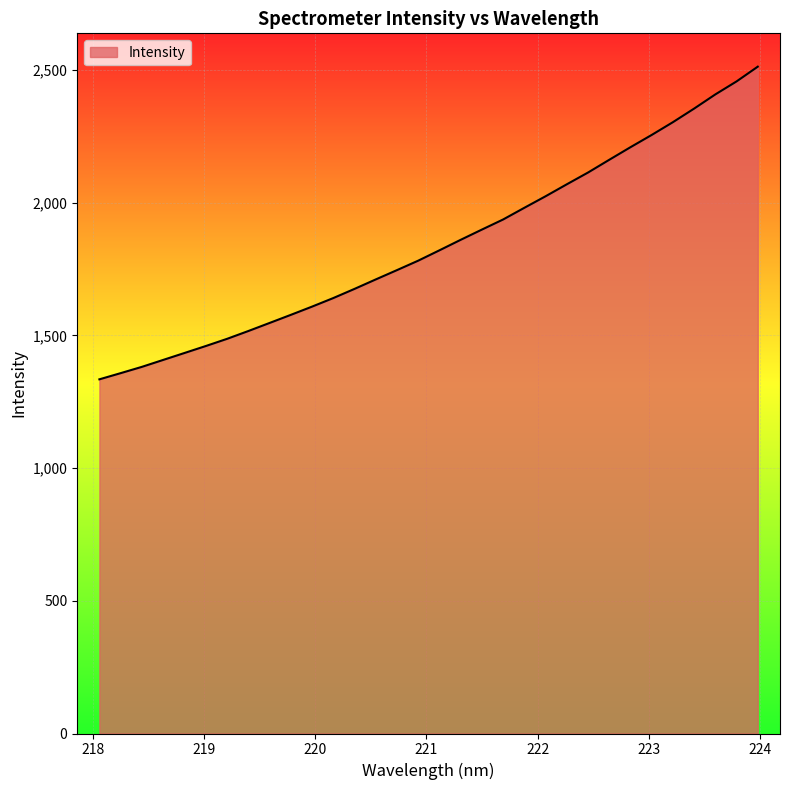

What is the difference between the maximum and minimum values?

1177.8